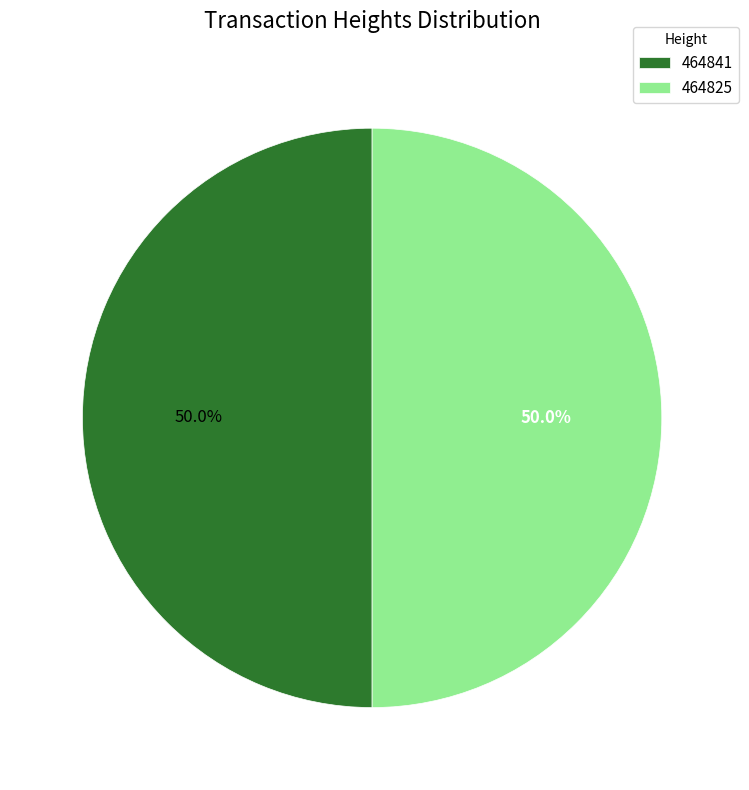

What is the ratio of the value at 464825 to the value at 464841?

1.0